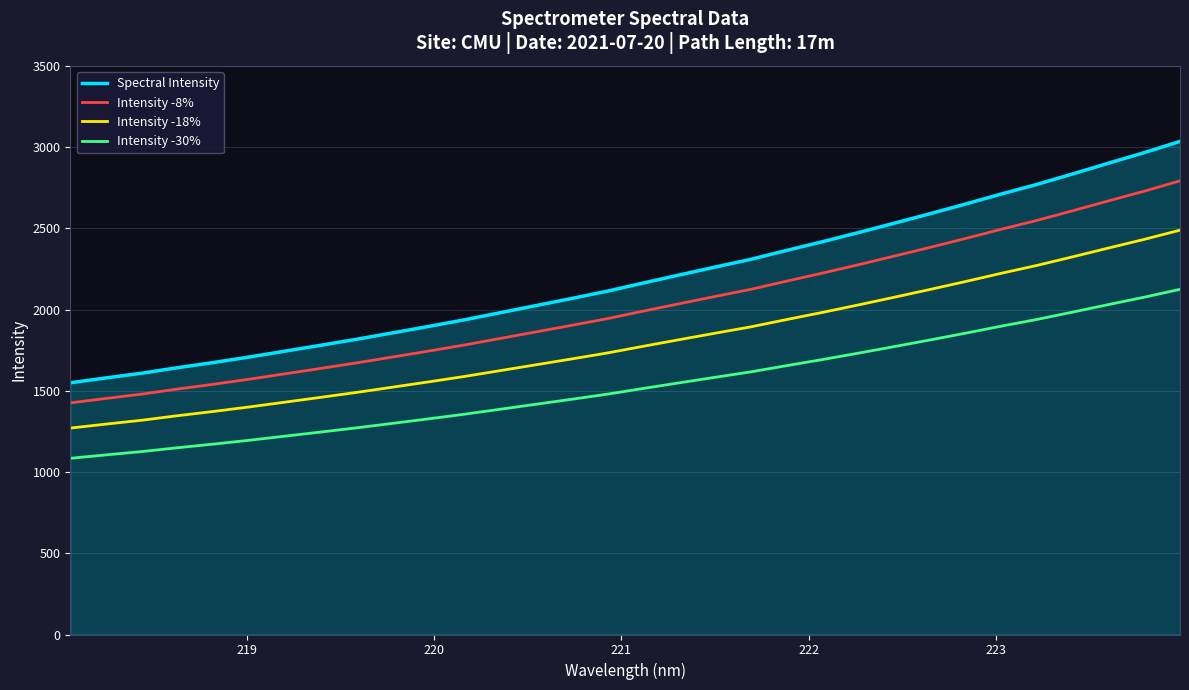

Which series has the largest total across all categories?

Spectral Intensity